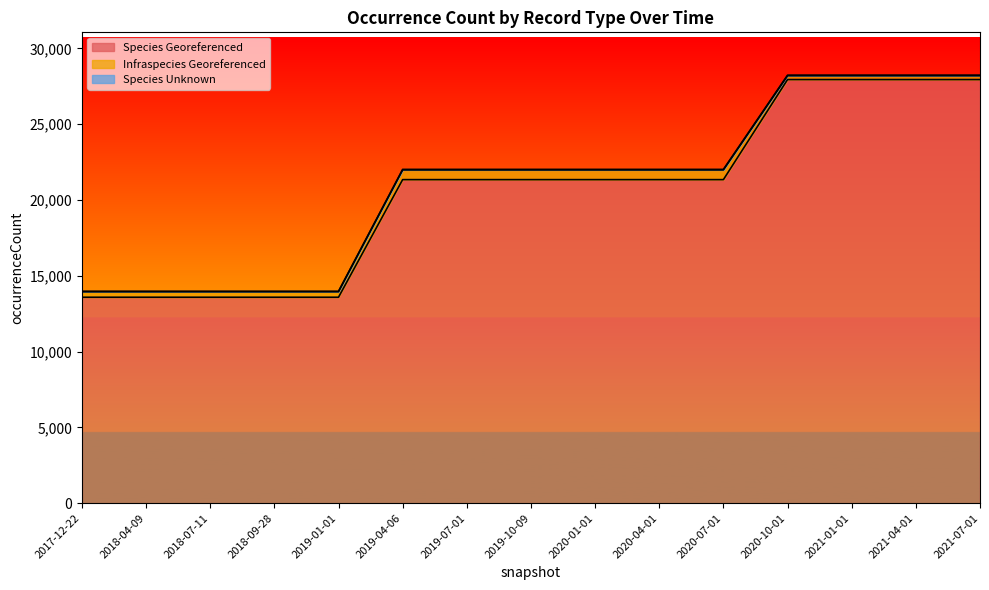

At which category does the chart reach its peak across all series?

2020-10-01